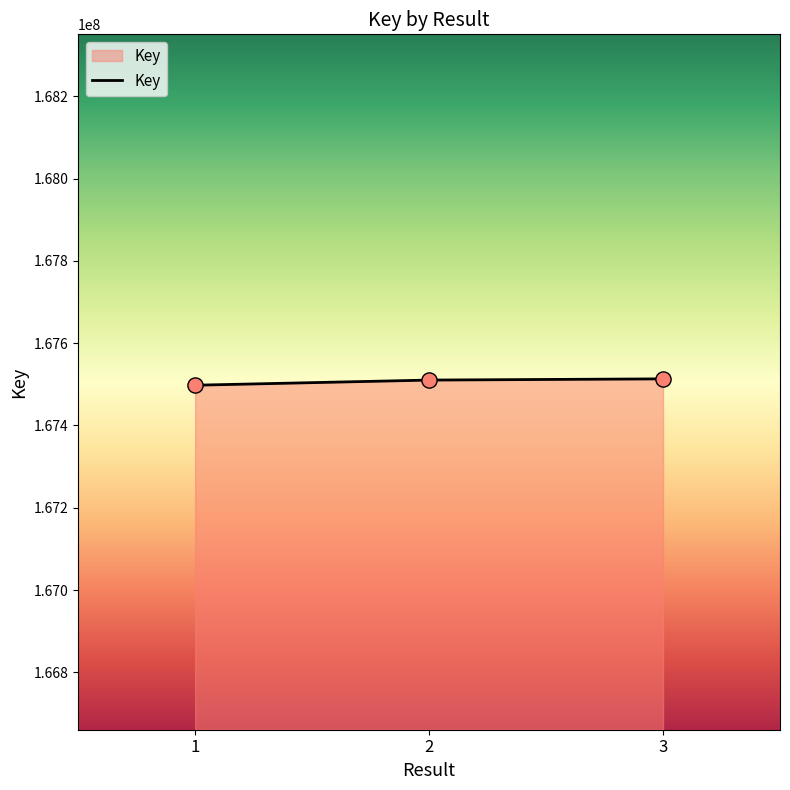

Approximately how many times larger is the value at 1 compared to 2?

1.0